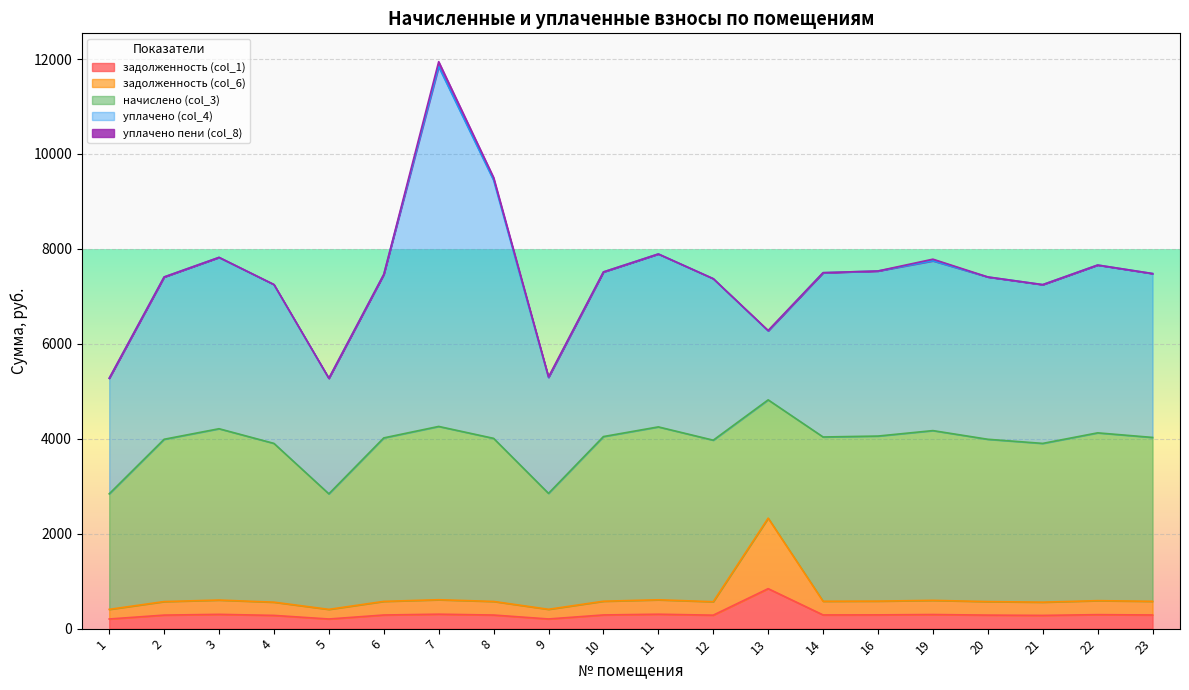

Is it true that начислено (col_3) equals 3610.1 at 3?

True